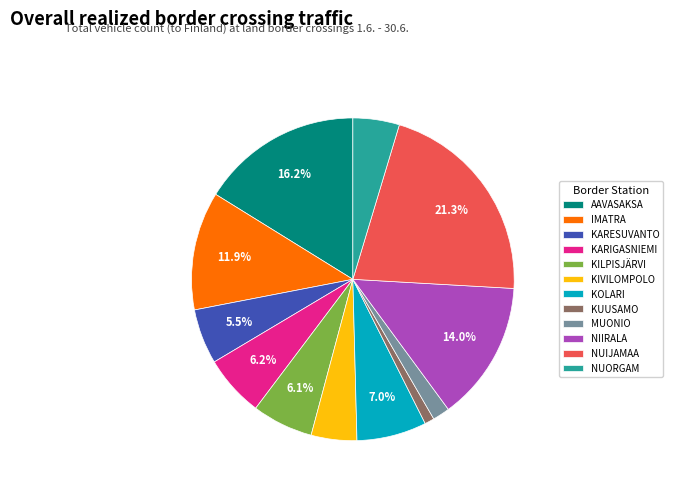

Which category has the biggest portion of the pie?

NUIJAMAA